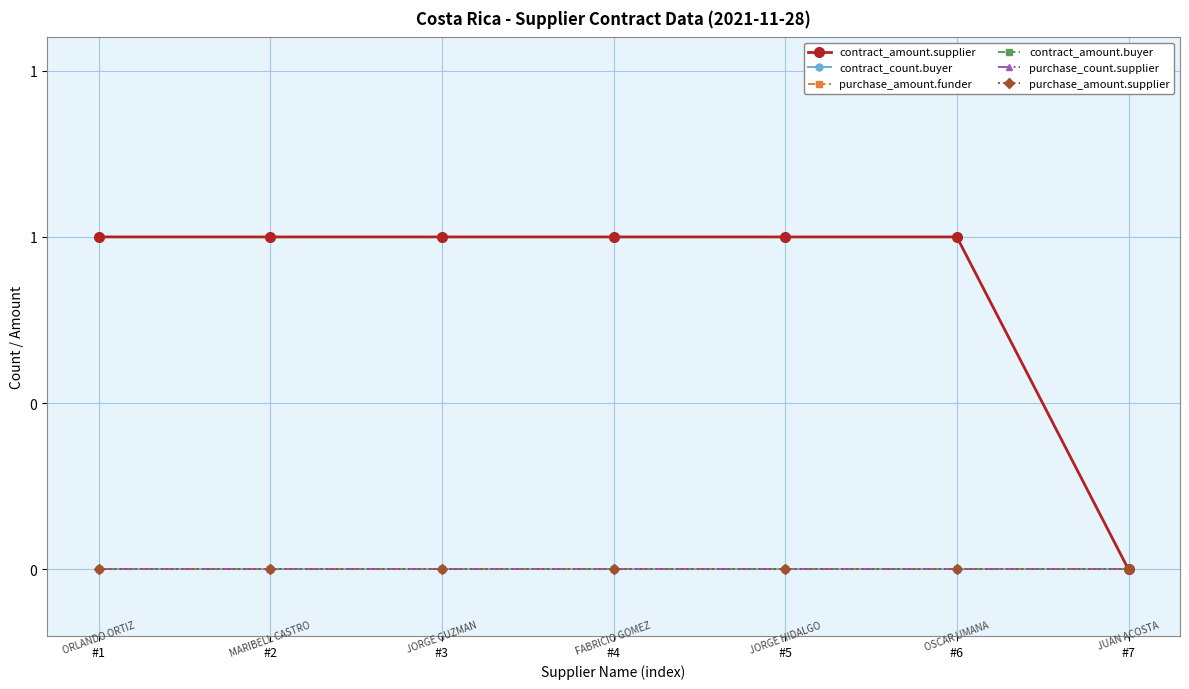

At which category is the sum across all series the highest?

#1